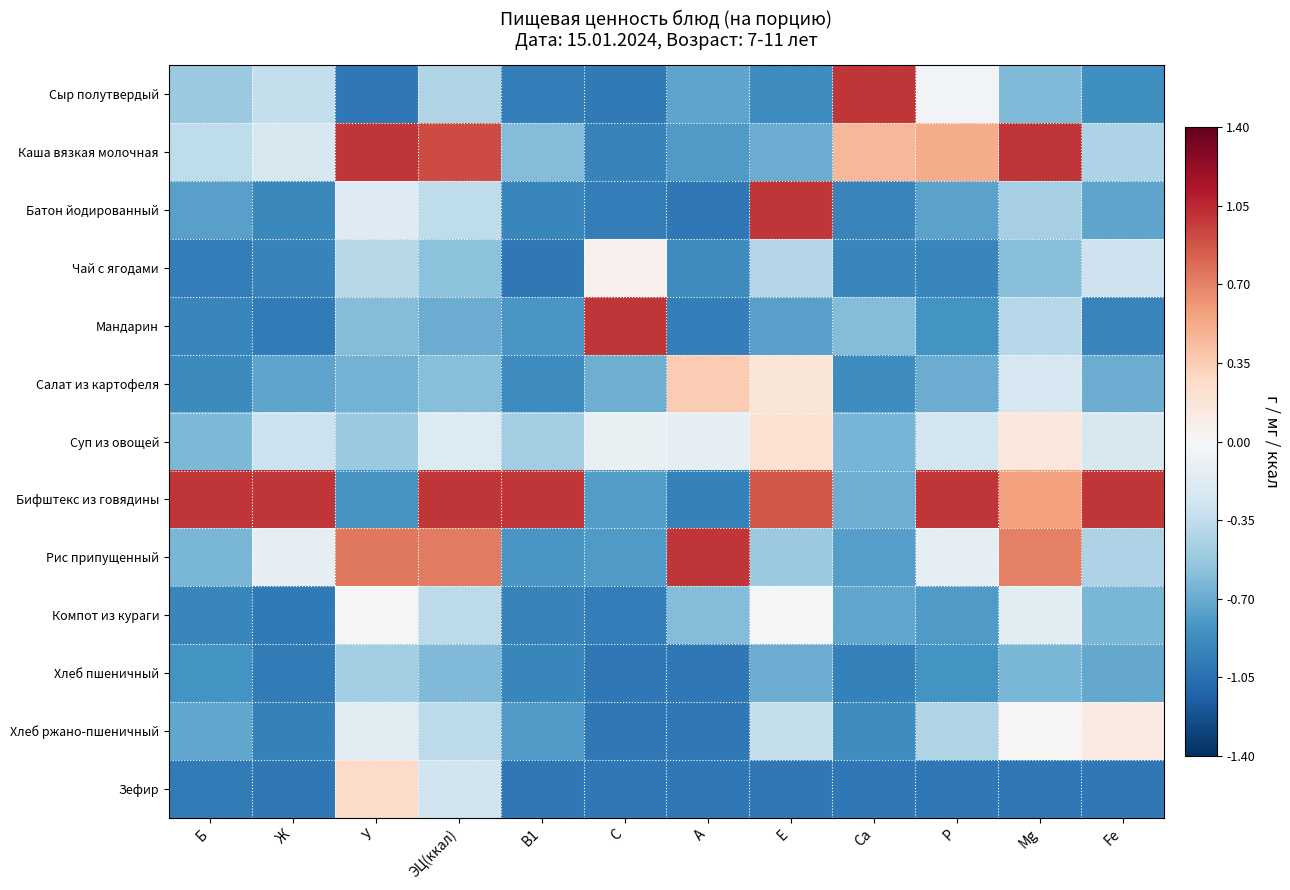

Reading right to left, transcribe all the data shown in this chart.

Сыр полутвердый: Fe=-0.9	Mg=-0.6	Р=-0.0	Са=1.0	Е=-0.9	А=-0.7	С=-1.0	В1=-1.0	ЭЦ(ккал)=-0.4	У=-1.0	Ж=-0.3	Б=-0.5
Каша вязкая молочная: Fe=-0.4	Mg=1.0	Р=0.5	Са=0.5	Е=-0.7	А=-0.8	С=-0.9	В1=-0.6	ЭЦ(ккал)=0.9	У=1.0	Ж=-0.2	Б=-0.4
Батон йодированный: Fe=-0.7	Mg=-0.5	Р=-0.8	Са=-0.9	Е=1.0	А=-1.0	С=-1.0	В1=-0.9	ЭЦ(ккал)=-0.4	У=-0.2	Ж=-0.9	Б=-0.8
Чай с ягодами: Fe=-0.3	Mg=-0.6	Р=-0.9	Са=-0.9	Е=-0.4	А=-0.9	С=0.1	В1=-1.0	ЭЦ(ккал)=-0.6	У=-0.4	Ж=-0.9	Б=-1.0
Мандарин: Fe=-0.9	Mg=-0.4	Р=-0.8	Са=-0.6	Е=-0.8	А=-1.0	С=1.0	В1=-0.8	ЭЦ(ккал)=-0.7	У=-0.6	Ж=-1.0	Б=-0.9
Салат из картофеля: Fe=-0.7	Mg=-0.2	Р=-0.7	Са=-0.9	Е=0.2	А=0.4	С=-0.7	В1=-0.9	ЭЦ(ккал)=-0.6	У=-0.7	Ж=-0.7	Б=-0.9
Суп из овощей: Fe=-0.2	Mg=0.2	Р=-0.3	Са=-0.6	Е=0.2	А=-0.1	С=-0.1	В1=-0.5	ЭЦ(ккал)=-0.2	У=-0.5	Ж=-0.3	Б=-0.6
Бифштекс из говядины: Fe=1.0	Mg=0.6	Р=1.0	Са=-0.7	Е=0.9	А=-0.9	С=-0.8	В1=1.0	ЭЦ(ккал)=1.0	У=-0.8	Ж=1.0	Б=1.0
Рис припущенный: Fe=-0.4	Mg=0.7	Р=-0.1	Са=-0.8	Е=-0.5	А=1.0	С=-0.8	В1=-0.8	ЭЦ(ккал)=0.7	У=0.7	Ж=-0.1	Б=-0.6
Компот из кураги: Fe=-0.6	Mg=-0.1	Р=-0.8	Са=-0.7	Е=-0.0	А=-0.6	С=-1.0	В1=-0.9	ЭЦ(ккал)=-0.4	У=-0.0	Ж=-1.0	Б=-0.9
Хлеб пшеничный: Fe=-0.7	Mg=-0.6	Р=-0.8	Са=-0.9	Е=-0.7	А=-1.0	С=-1.0	В1=-0.9	ЭЦ(ккал)=-0.6	У=-0.5	Ж=-1.0	Б=-0.8
Хлеб ржано-пшеничный: Fe=0.1	Mg=0.0	Р=-0.4	Са=-0.9	Е=-0.3	А=-1.0	С=-1.0	В1=-0.8	ЭЦ(ккал)=-0.4	У=-0.2	Ж=-0.9	Б=-0.7
Зефир: Fe=-1.0	Mg=-1.0	Р=-1.0	Са=-1.0	Е=-1.0	А=-1.0	С=-1.0	В1=-1.0	ЭЦ(ккал)=-0.3	У=0.3	Ж=-1.0	Б=-1.0